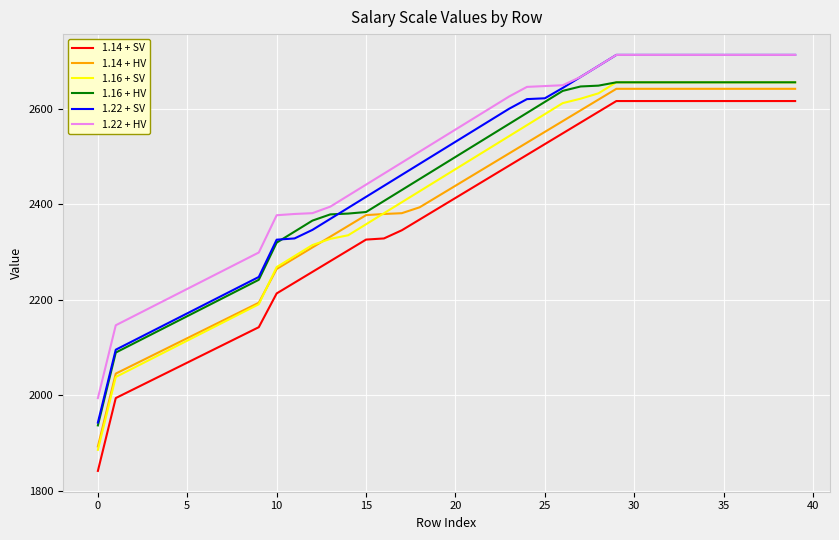

True or false: 1.22 + SV and 1.14 + SV cross at least once.

False